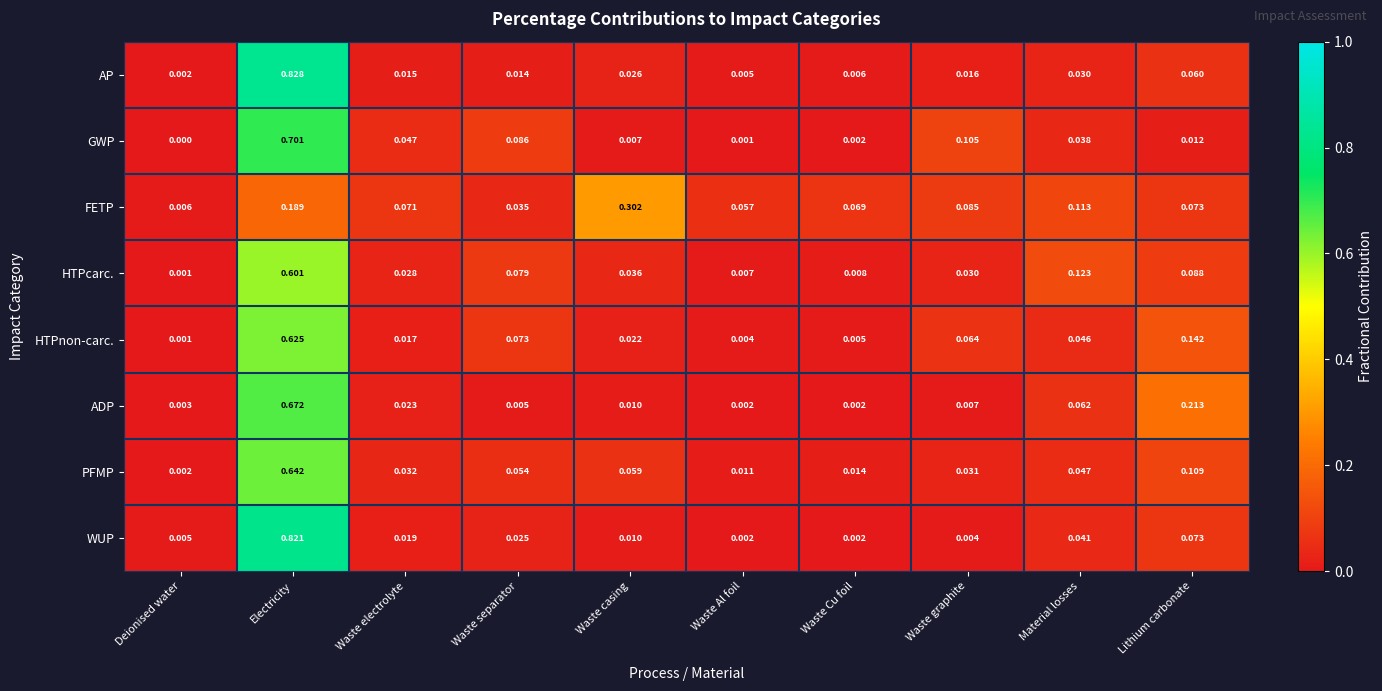

Which series has the largest range (max minus min)?

AP